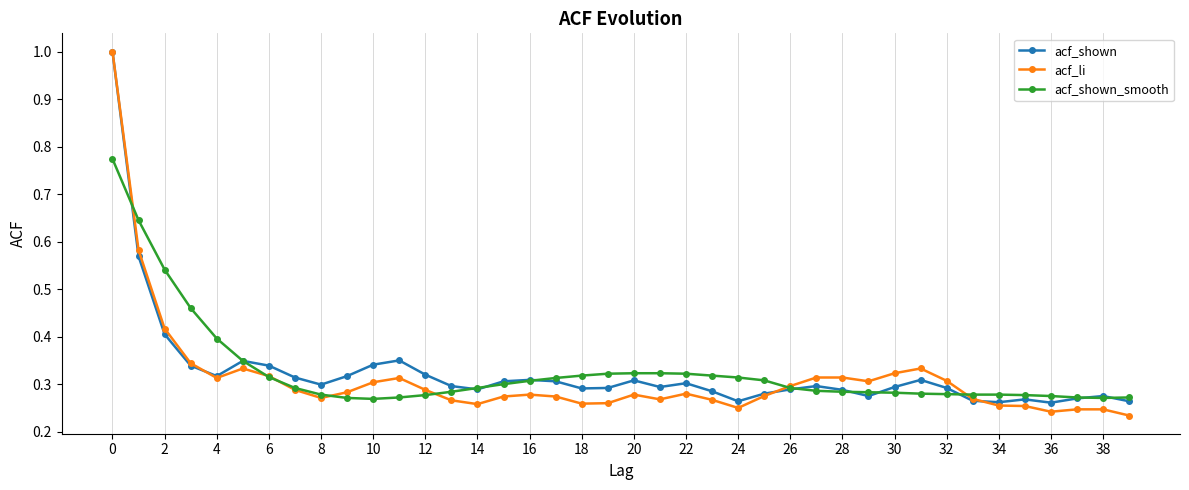

At how many categories does at least one series exceed 0?

40